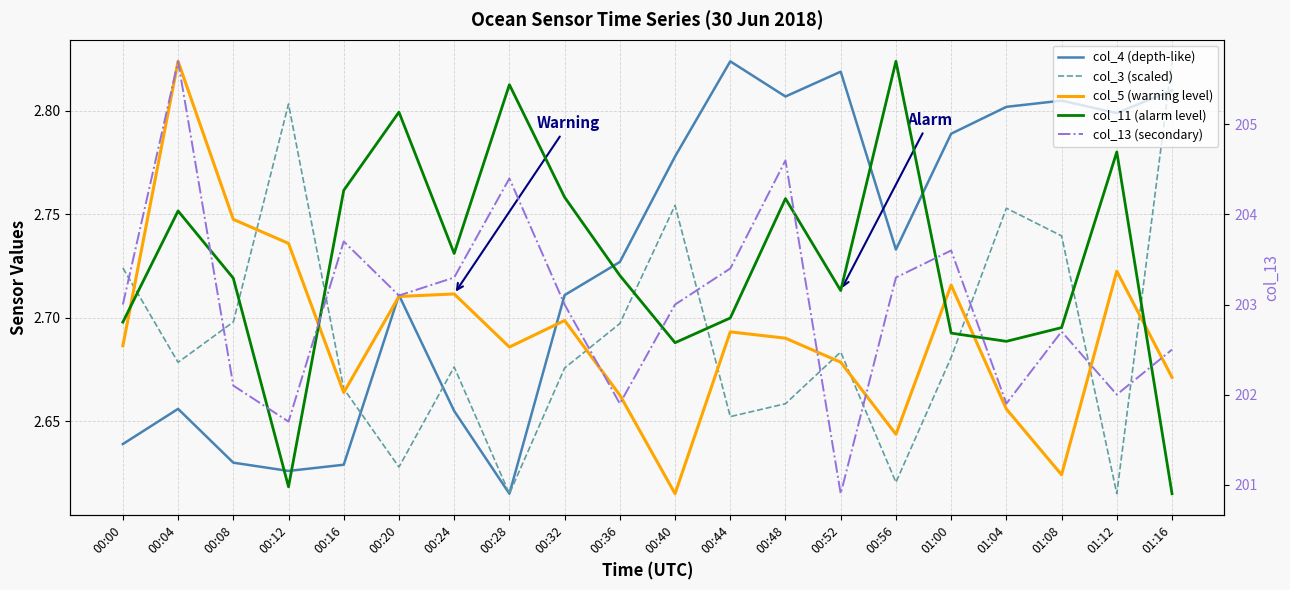

Which series has the widest spread of values?

col_13 (secondary)